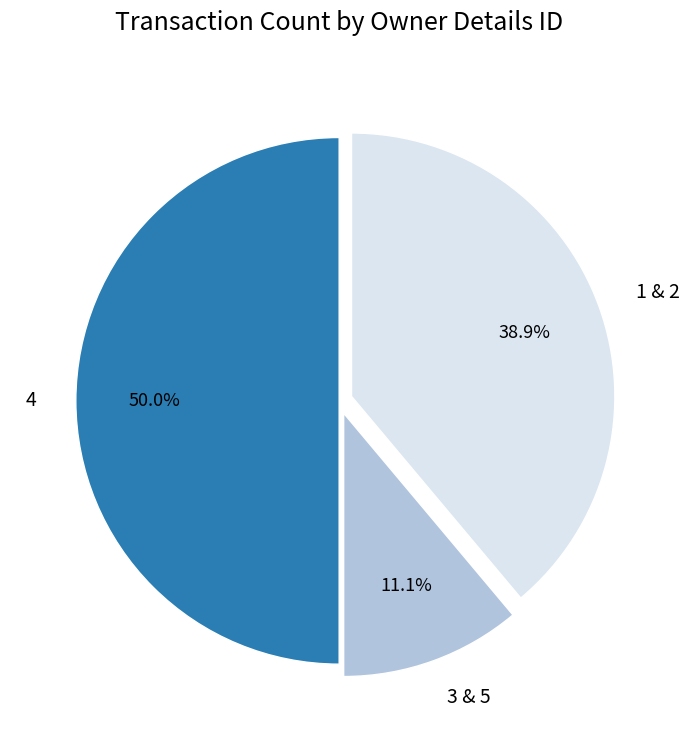

Which category has the biggest portion of the pie?

4